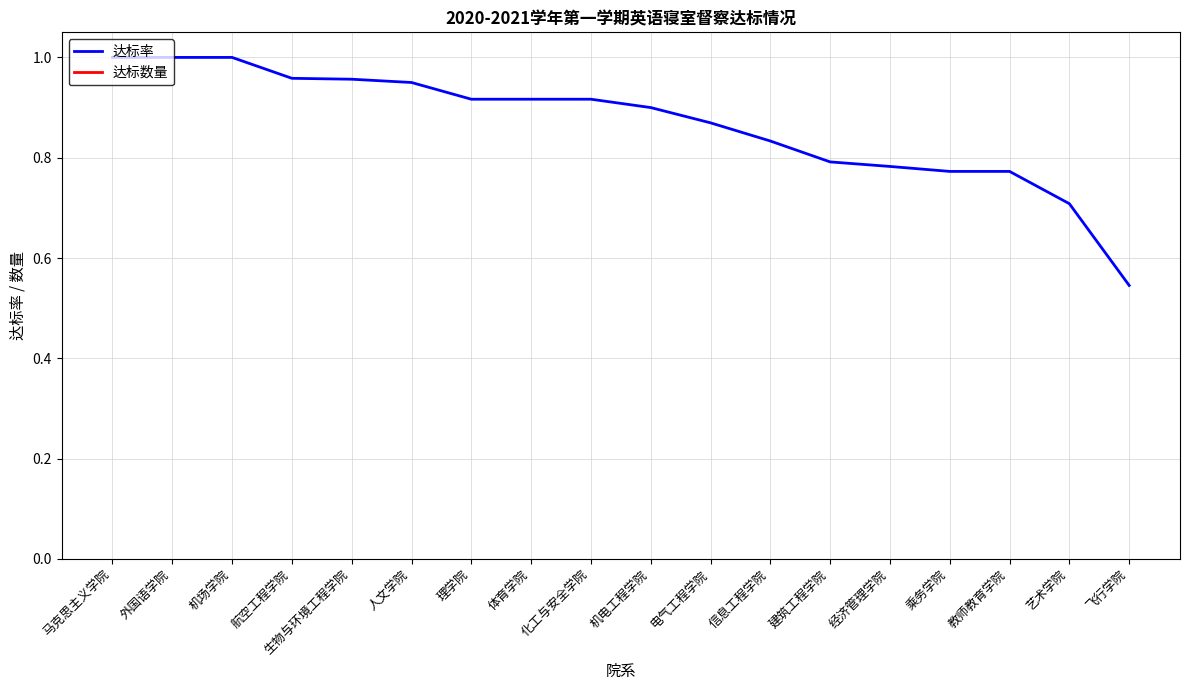

Reading right to left, transcribe all the data shown in this chart.

达标率: 0.5	0.7	0.8	0.8	0.8	0.8	0.8	0.9	0.9	0.9	0.9	0.9	0.9	1.0	1.0	1.0	1.0	1.0
达标数量: 6.0	17.0	17.0	17.0	18.0	19.0	15.0	20.0	18.0	22.0	22.0	22.0	19.0	22.0	23.0	21.0	14.0	13.0